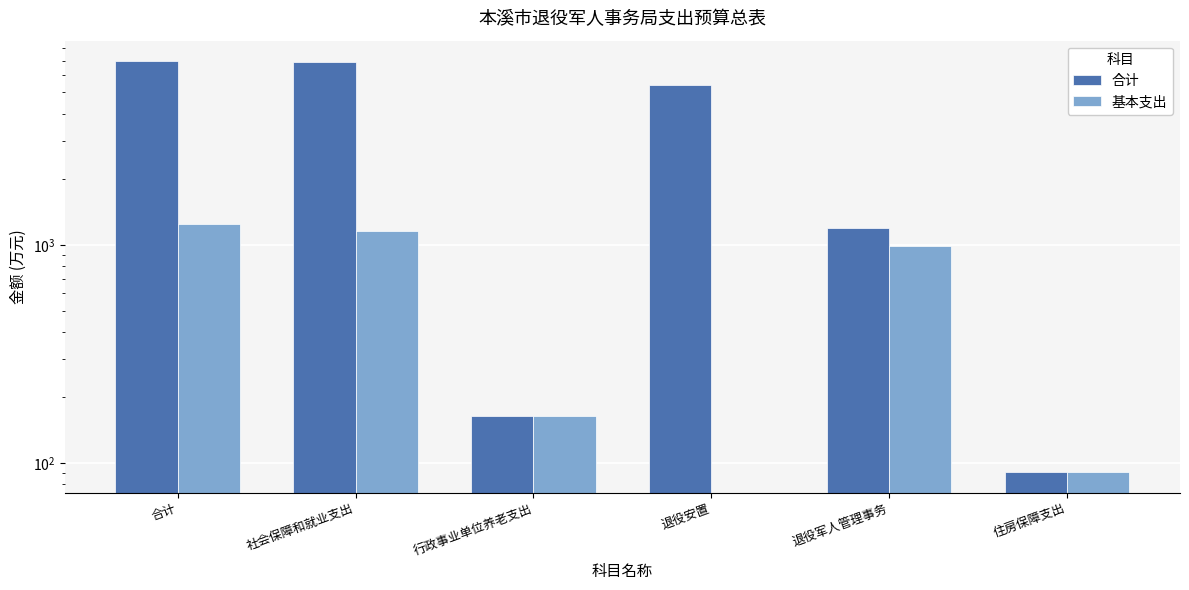

At which label does 合计 reach its minimum?

住房保障支出